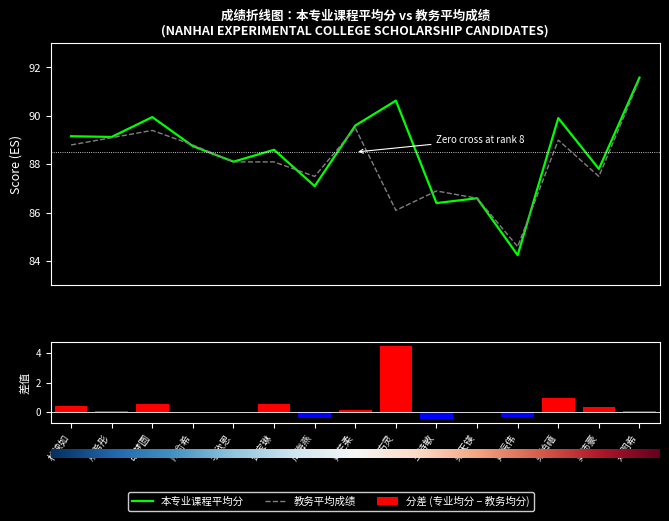

At how many categories does at least one series exceed 84?

15